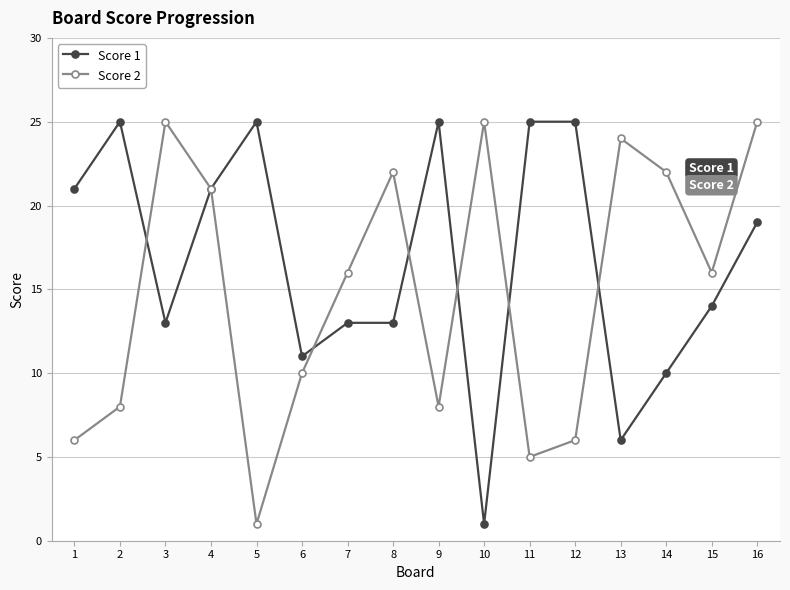

At which category is the sum across all series the highest?

16